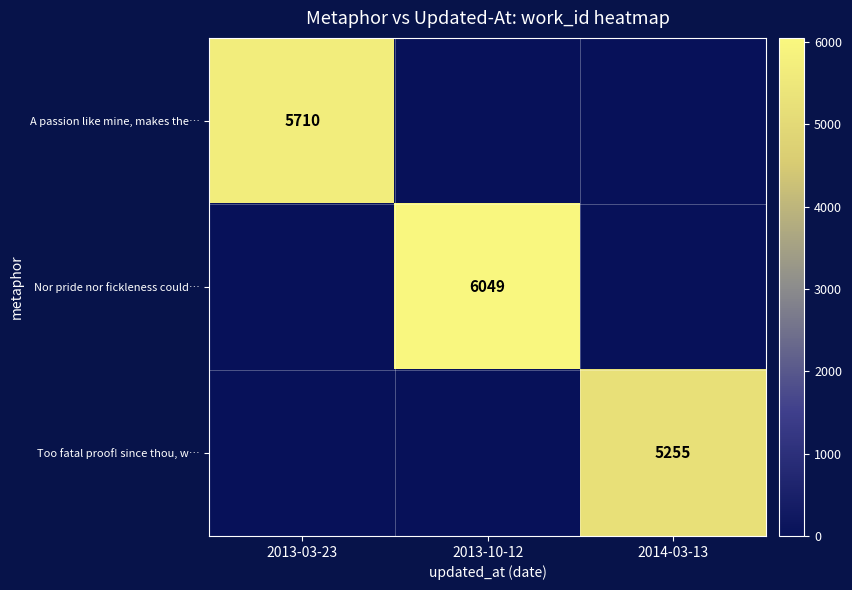

The A passion like mine, makes the… series shows 5710 at 2013-03-23. True or false?

True